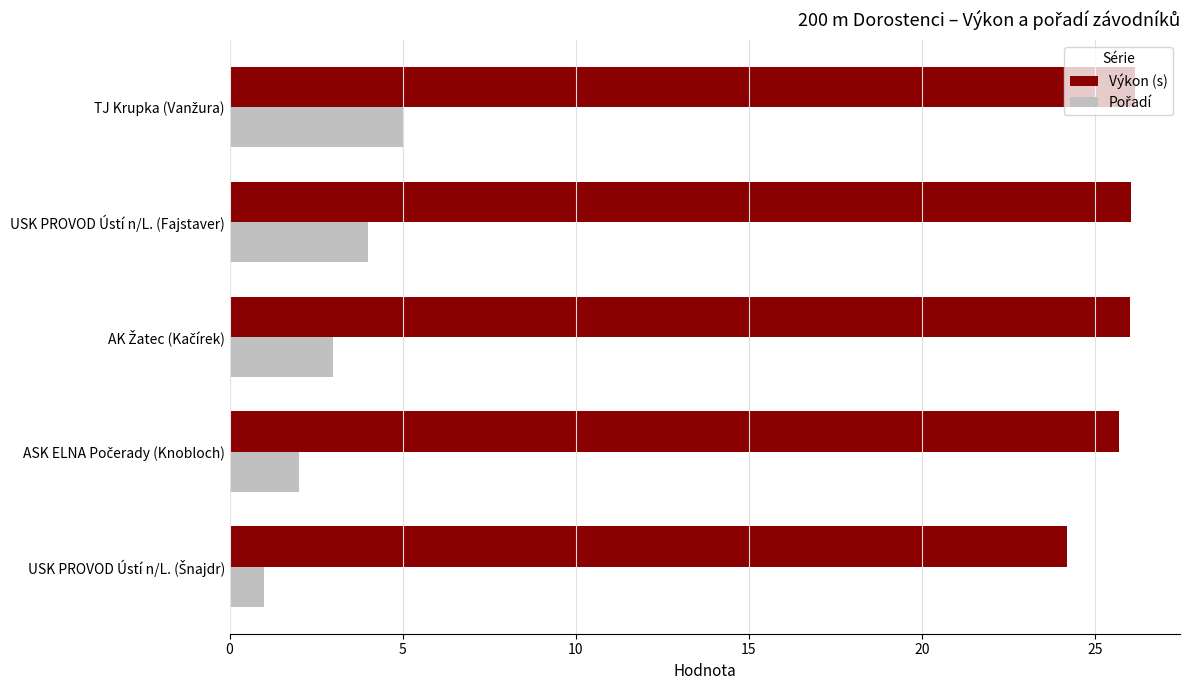

True or false: Výkon (s) has a value of 26.0 at USK PROVOD Ústí n/L. (Fajstaver).

True